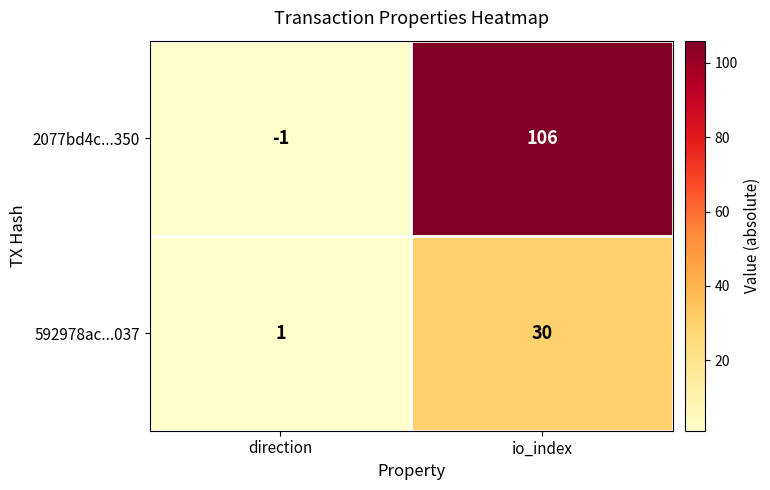

At which label is 2077bd4c...350 closest to 52?

direction